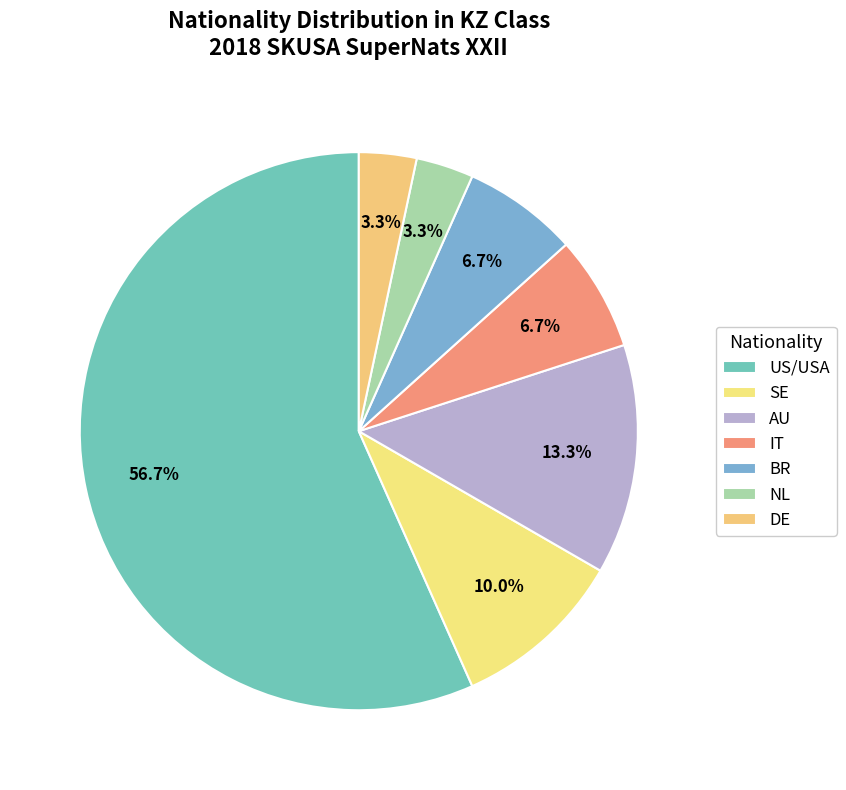

How many slices are in this pie chart?

7